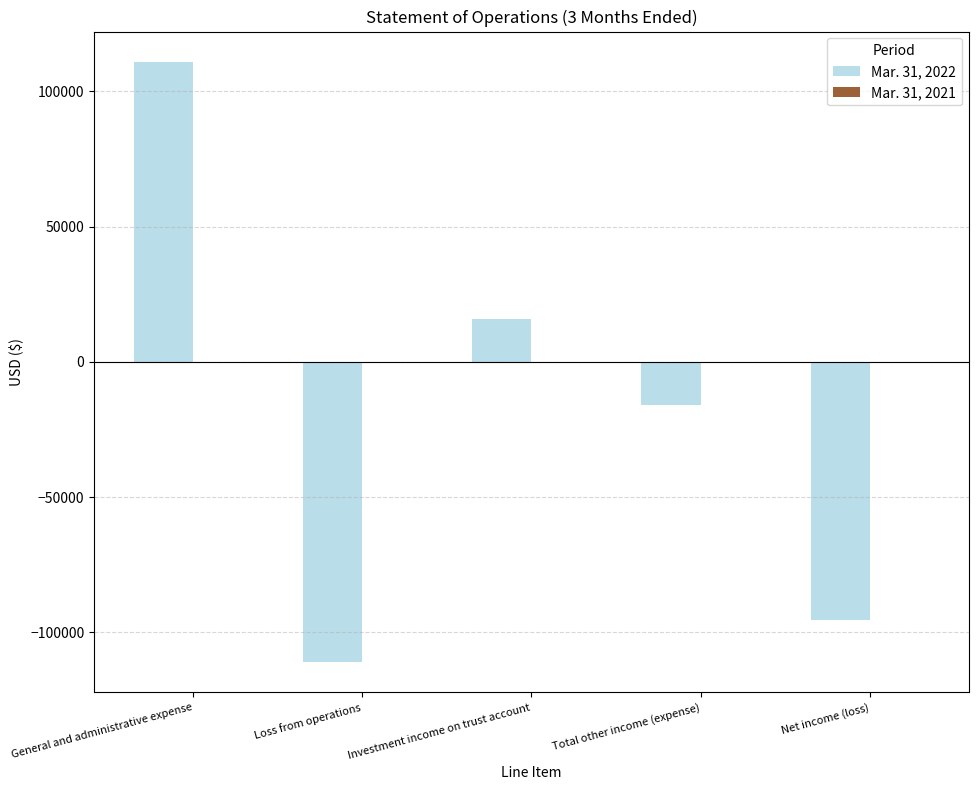

What is the difference between the maximum and minimum values?

222090